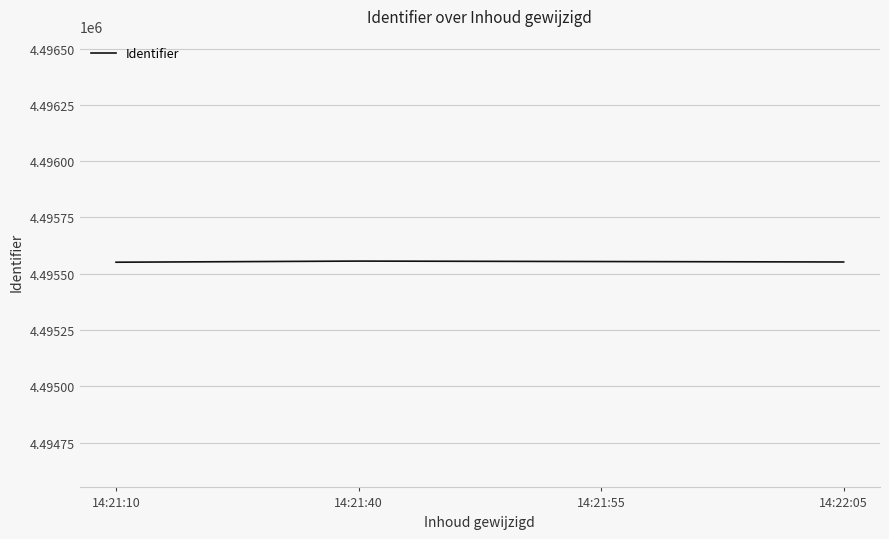

True or false: the data has more than 2 interior local peaks.

False